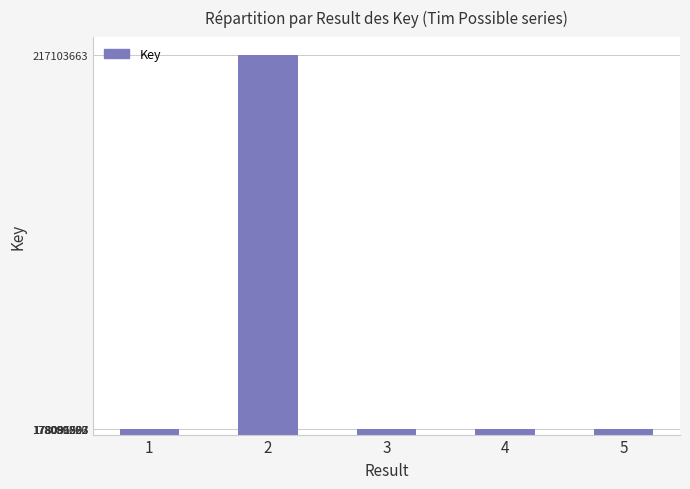

What is the maximum value shown in the chart?

217103663